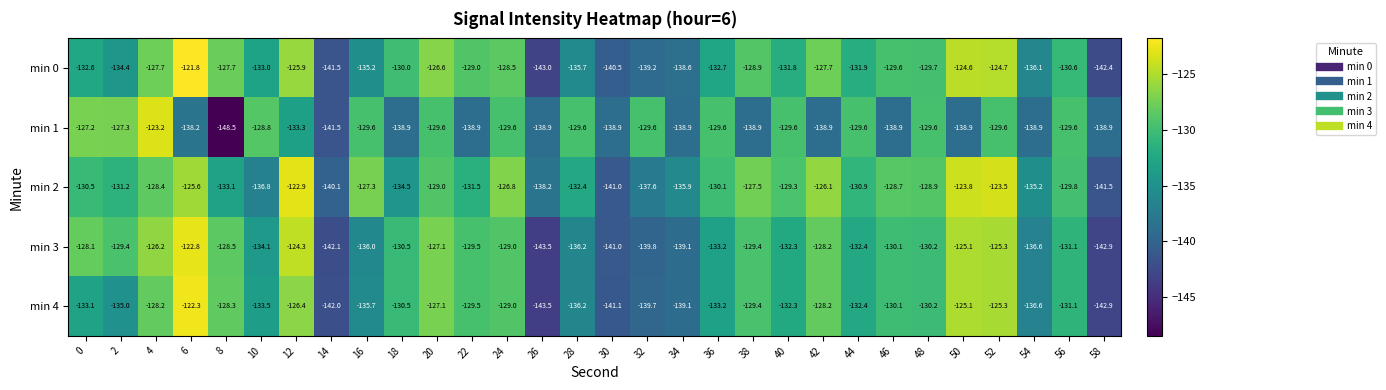

What is the sum of all min 3 values?

-3964.0